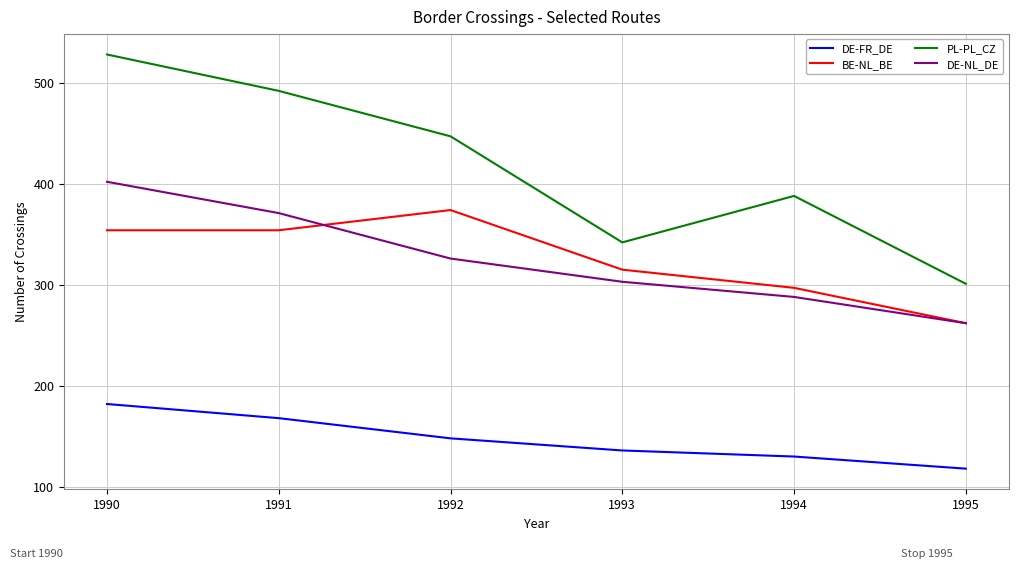

Which series has the largest total across all categories?

PL-PL_CZ